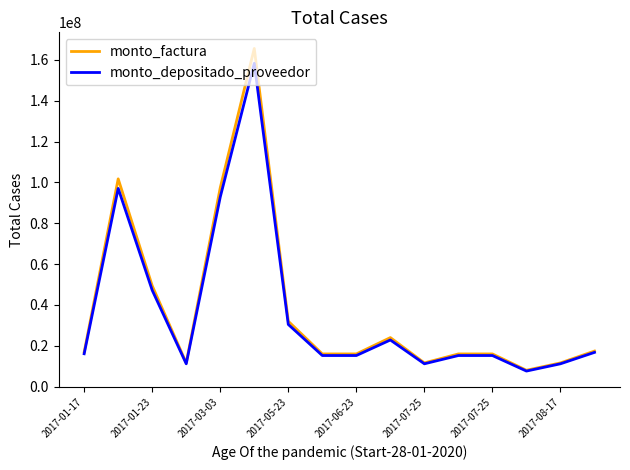

What is the highest value of the monto_depositado_proveedor series?

158314415